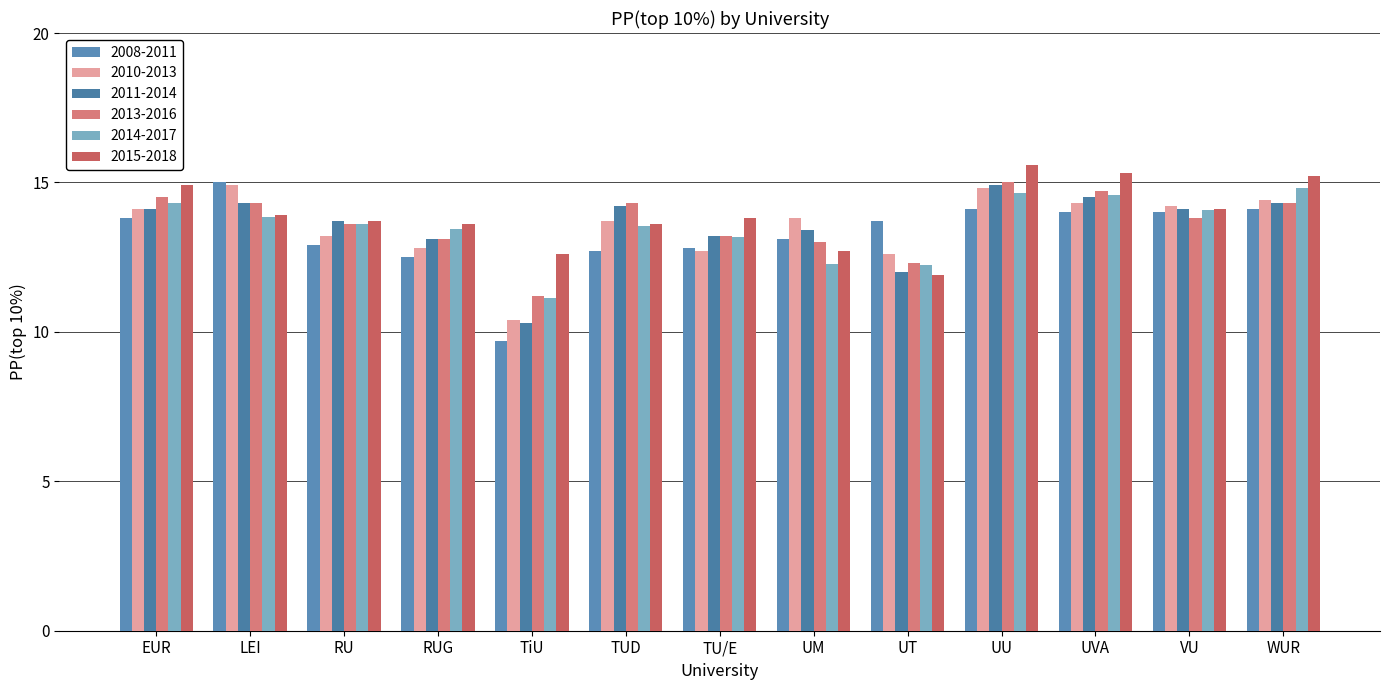

What is the difference between the maximum and minimum values in the 2011-2014 series?

4.6